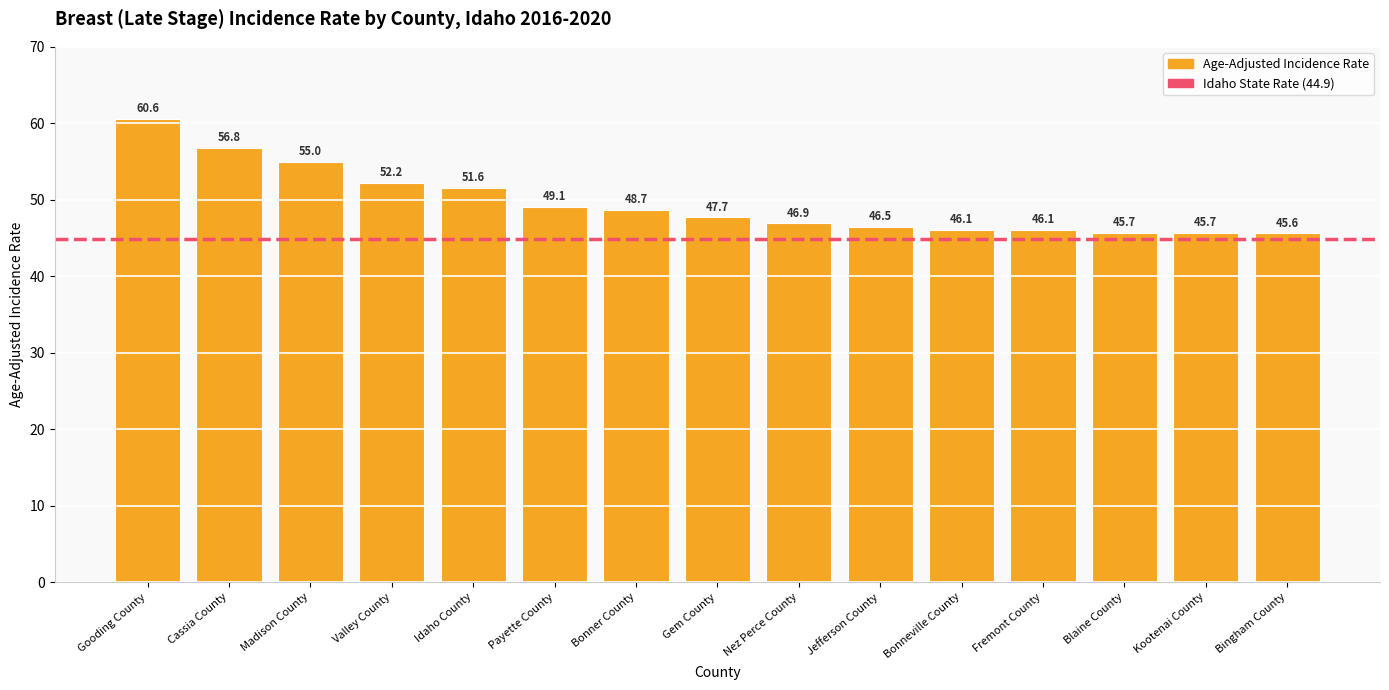

What is the maximum value shown in the chart?

60.6